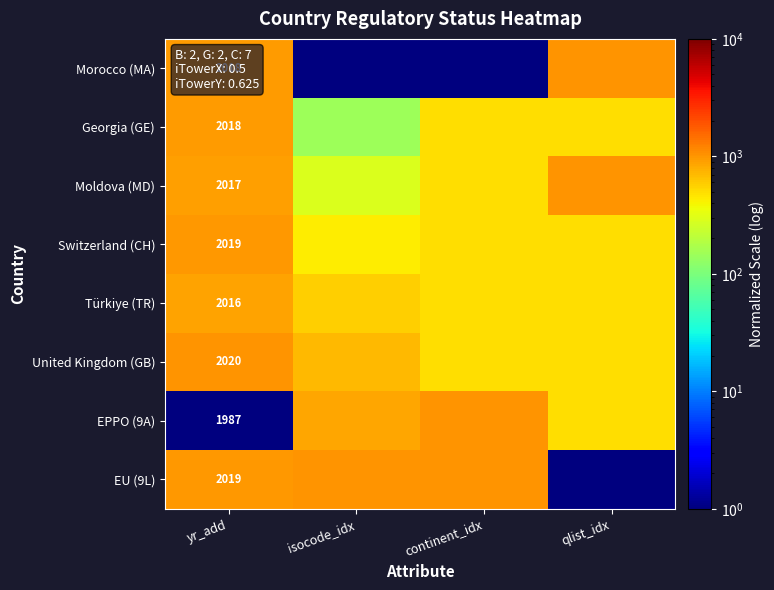

Count the Moldova (MD) values in the range 501 to 1001.

3